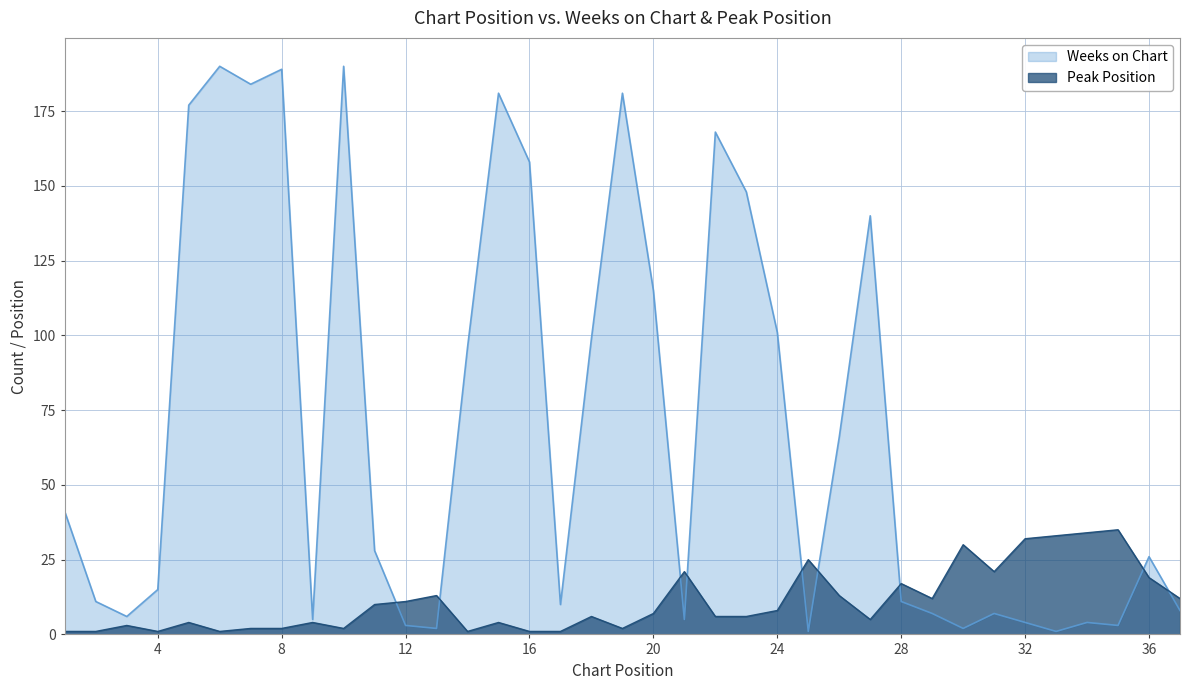

Rank the series by their average value, from highest to lowest.

Weeks on Chart, Peak Position